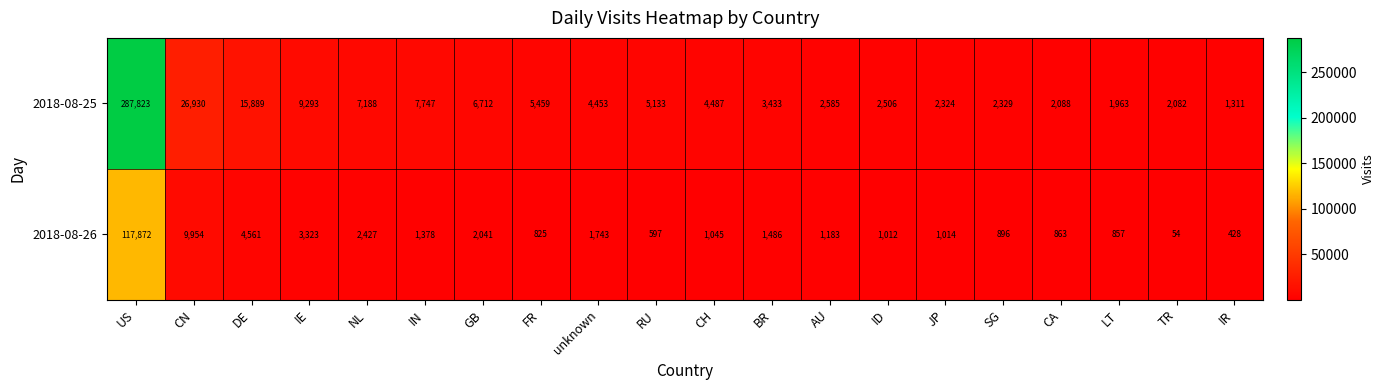

True or false: 2018-08-26 has a value of 1012 at ID.

True